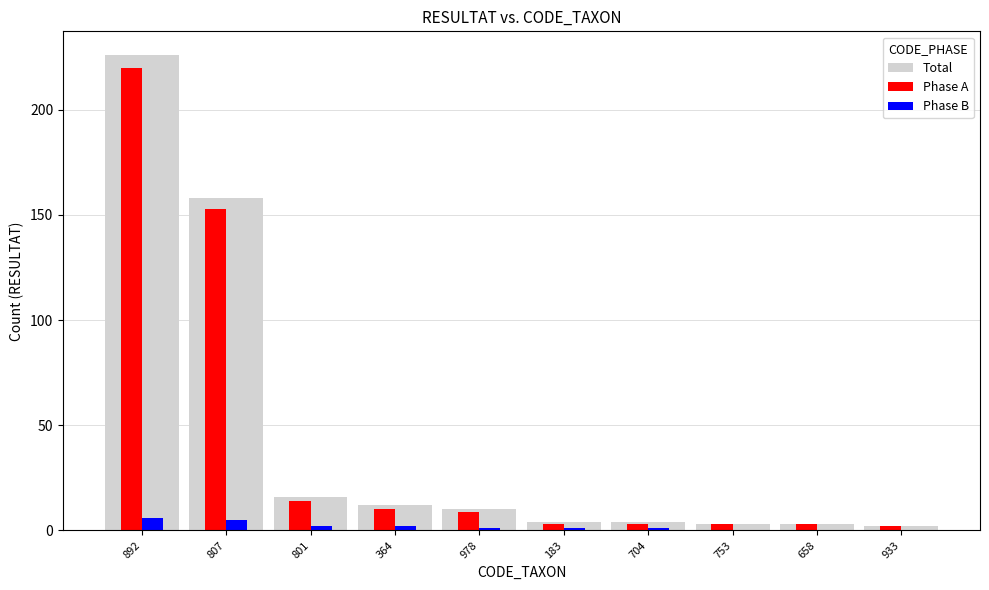

At which category is the sum across all series the highest?

892